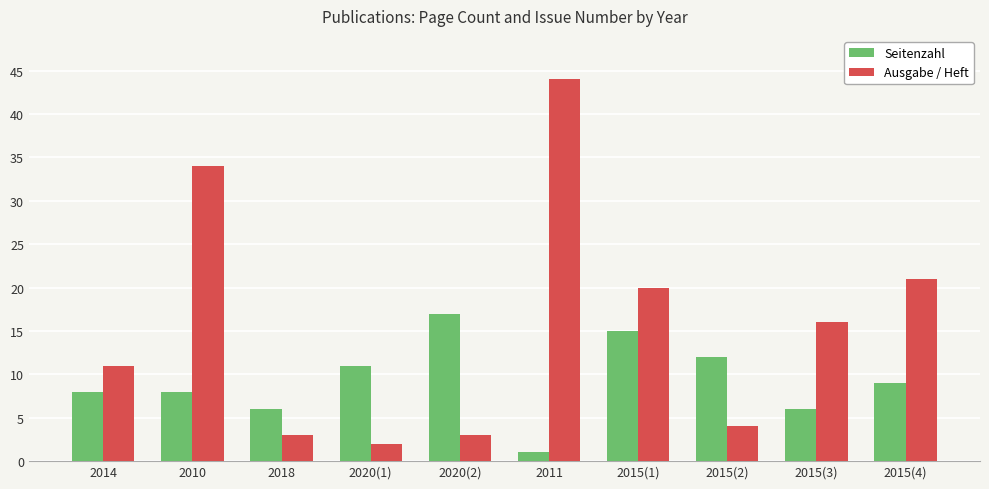

What is the sum of all Seitenzahl values?

93